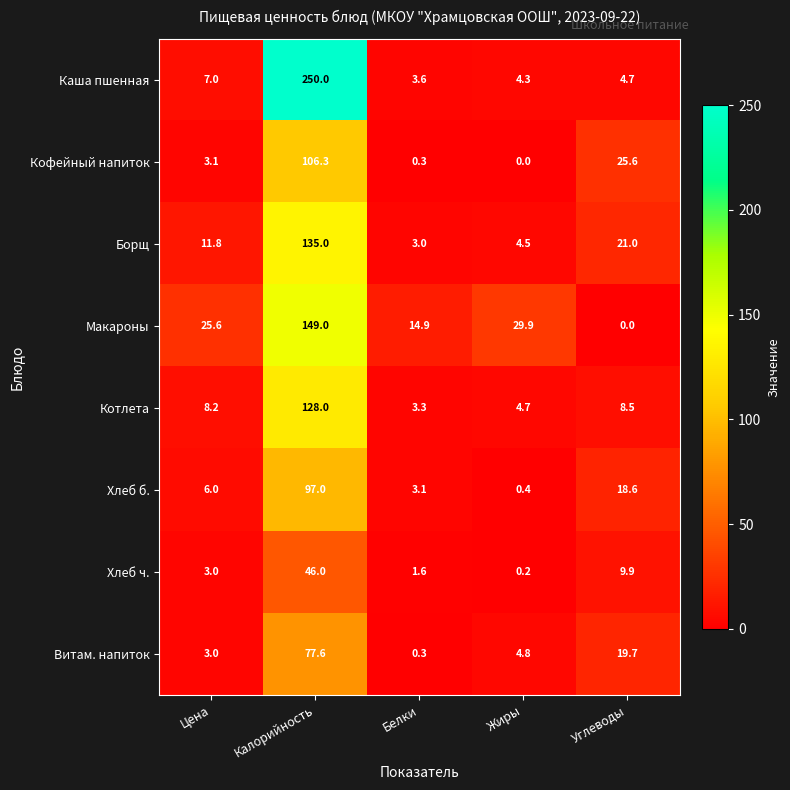

Is the value of Кофейный напиток at Белки greater than the value of Хлеб ч. at Белки?

No